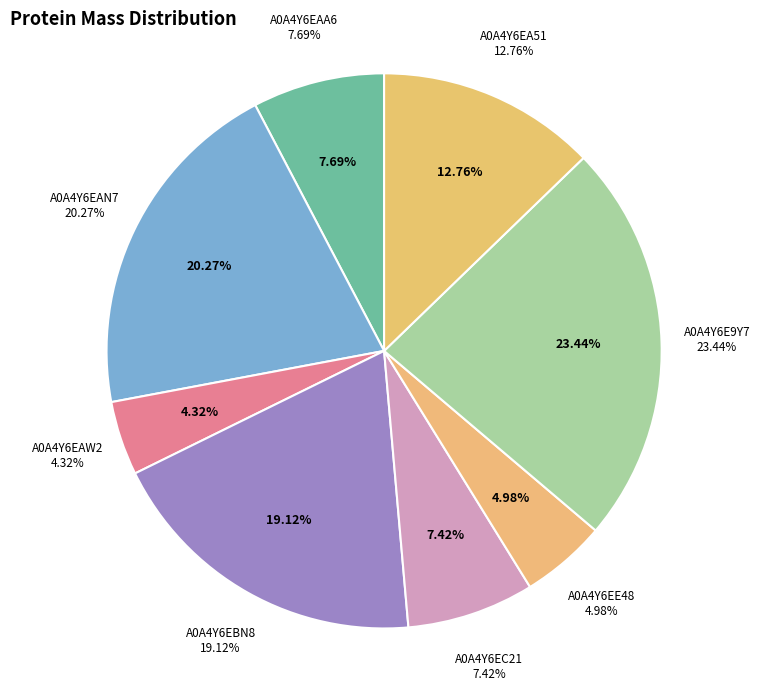

To the nearest percent, what percentage of the pie is A0A4Y6EA51?

13%